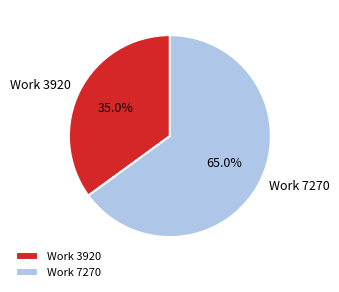

True or false: Work 7270 accounts for 65% of the total.

True